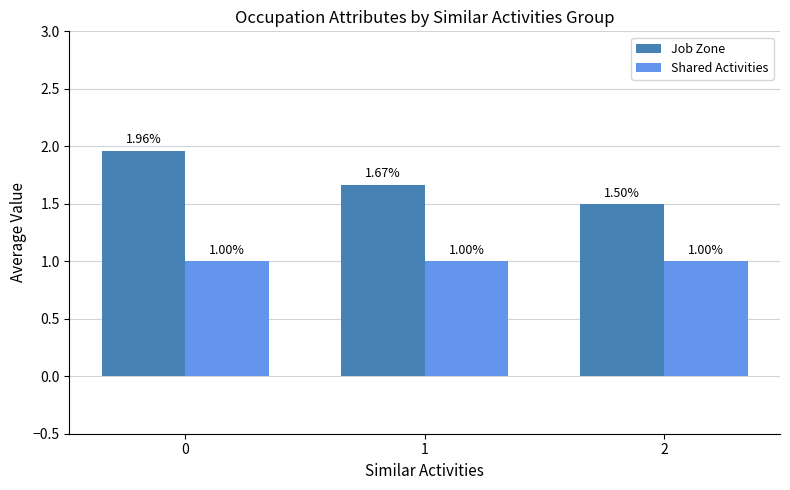

How many bars are there in each group?

2